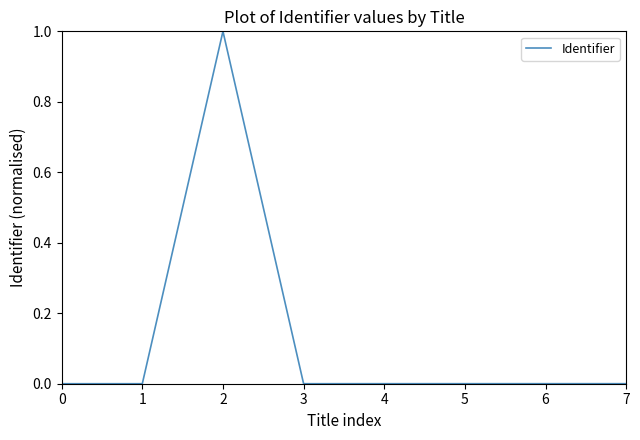

What is the greatest value displayed?

1.0